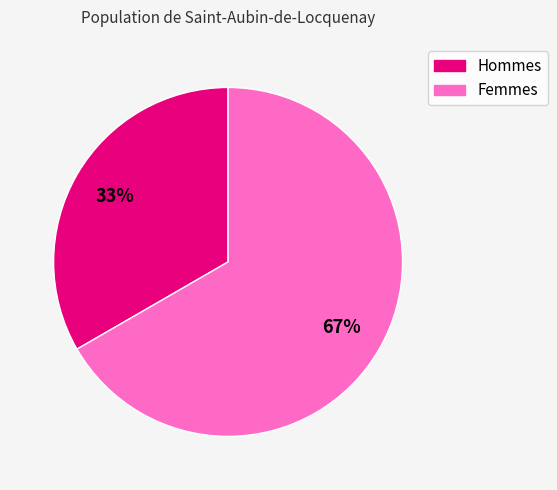

How many slices are in this pie chart?

2